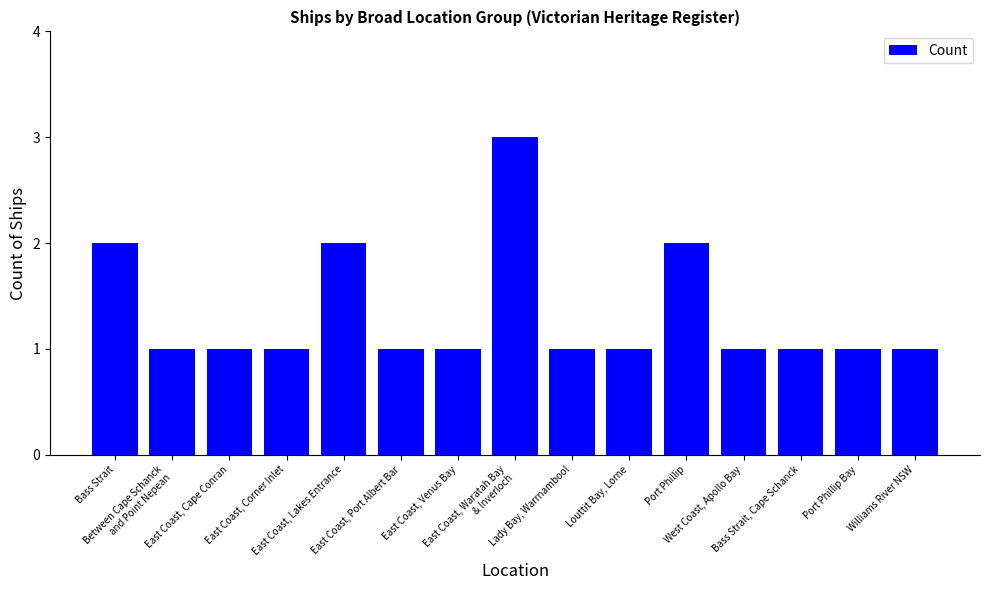

What is the greatest value displayed?

3